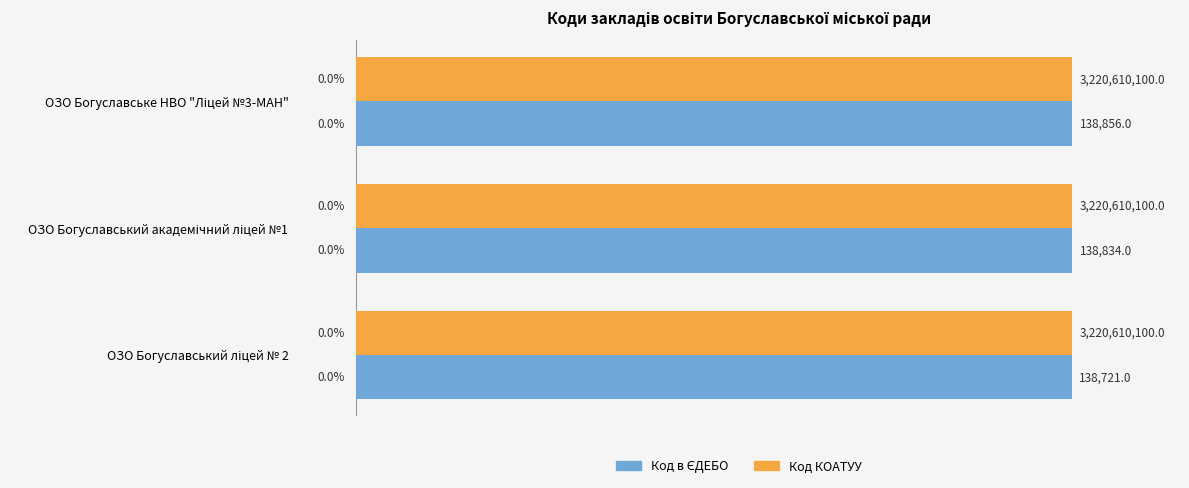

How many bars are there in each group?

2